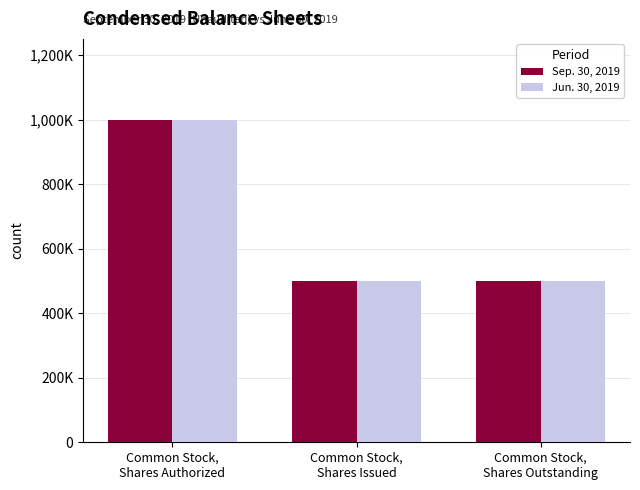

The value of Sep. 30, 2019 at Common Stock,
Shares Authorized is 1000000. True or false?

True